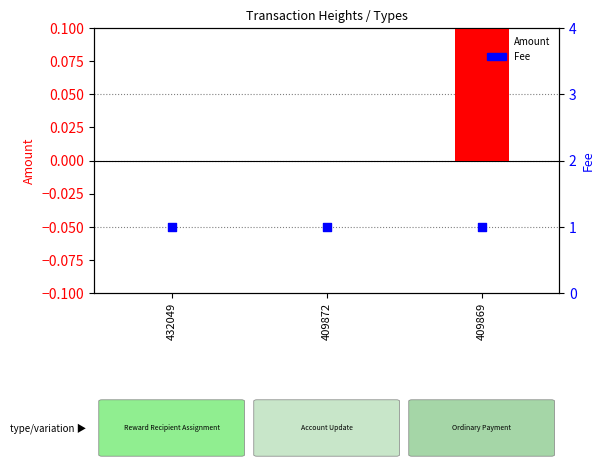

Which series has the largest total across all categories?

Fee